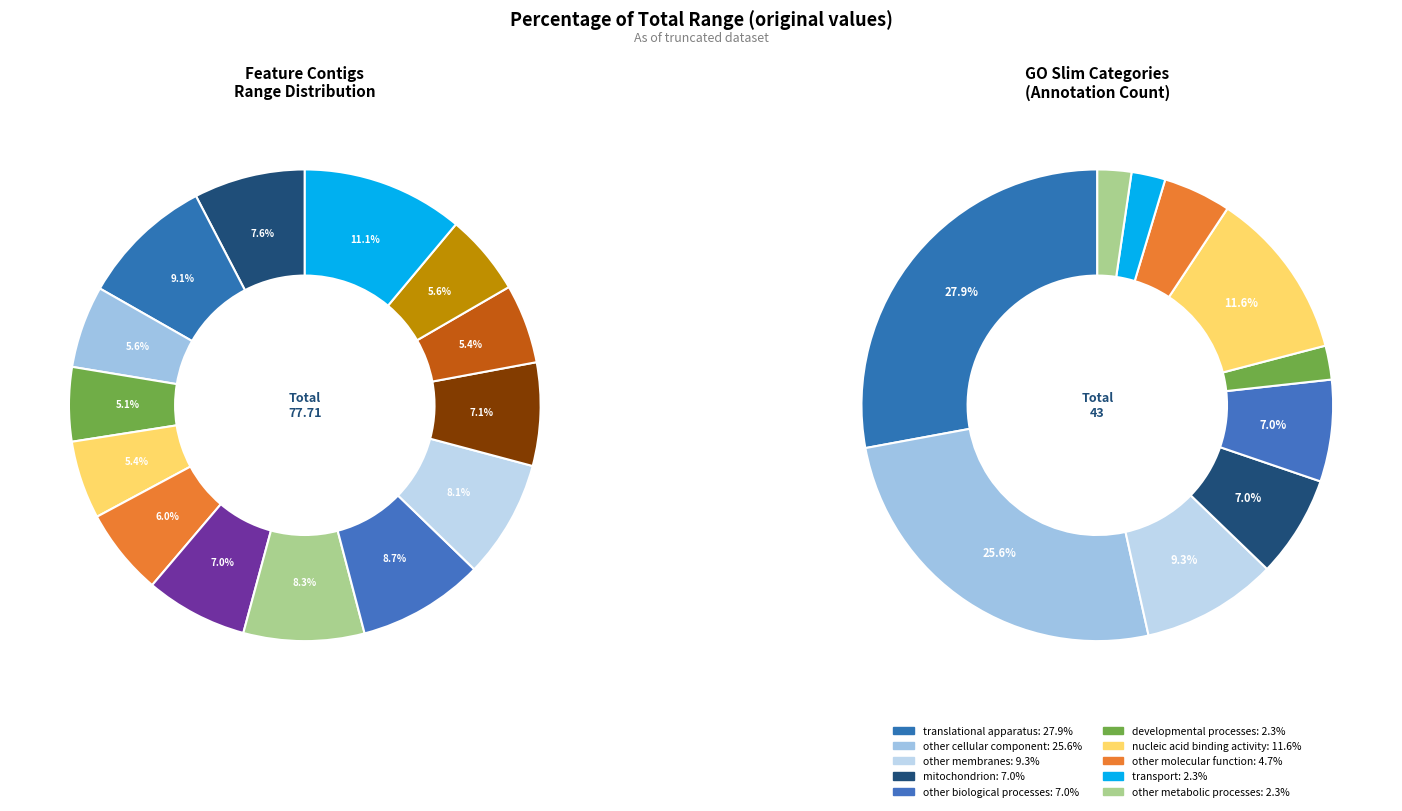

What is the change in value from ConsensusfromContig53785 to ConsensusfromContig56489?

+0.1